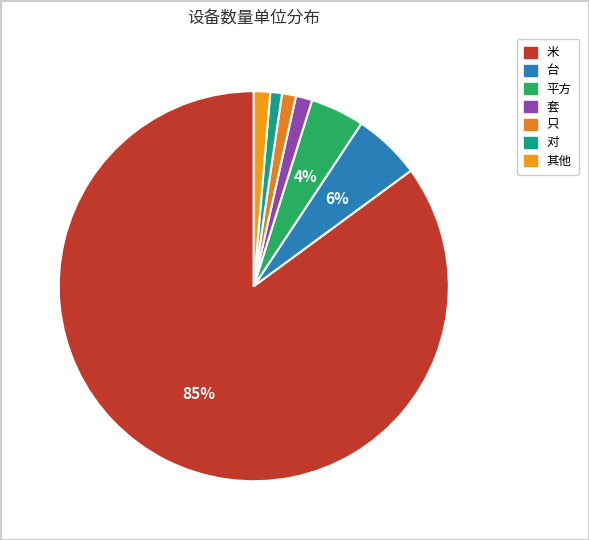

Count the number of slices in the pie.

7